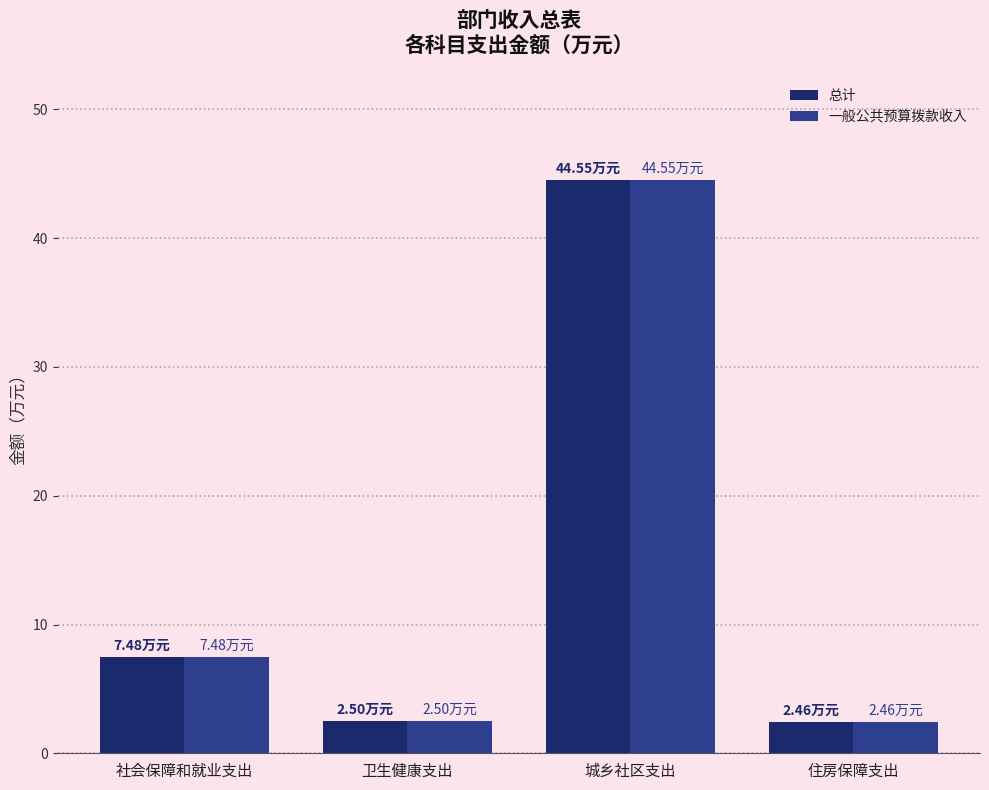

What is the label of the 4th bar from the right?

社会保障和就业支出